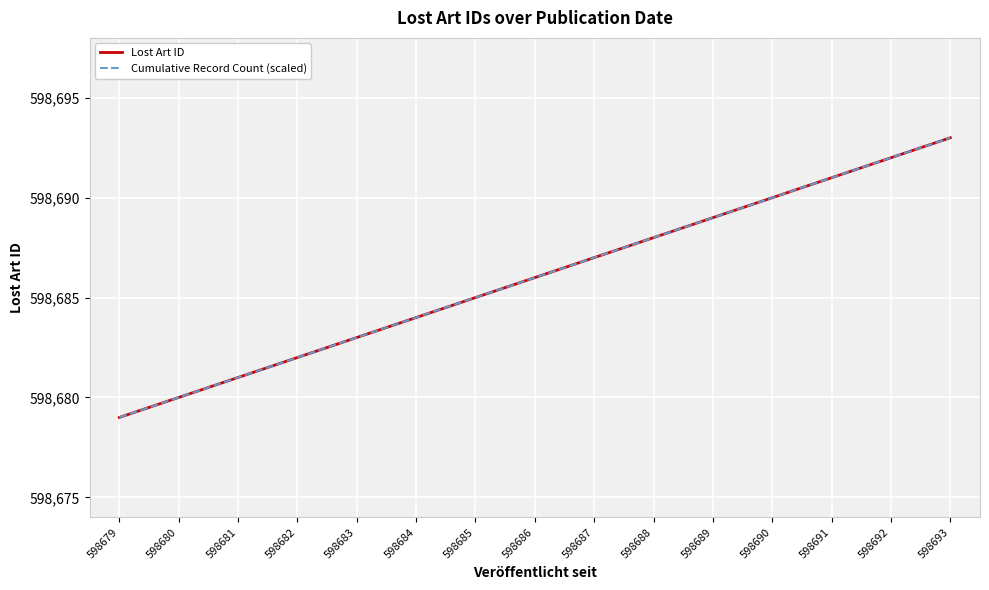

The Cumulative Record Count (scaled) series shows 598691 at 598691. True or false?

True